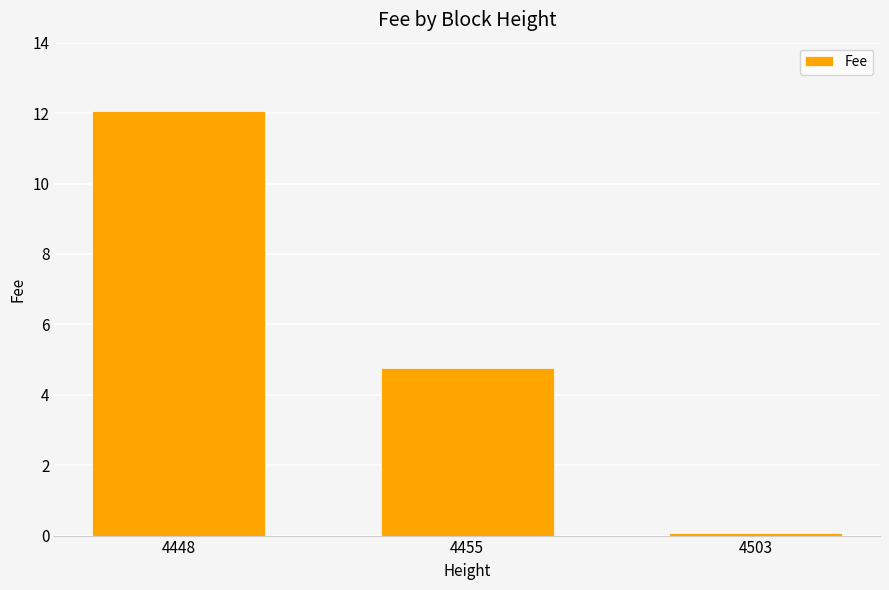

What is the sum of all values?

16.9